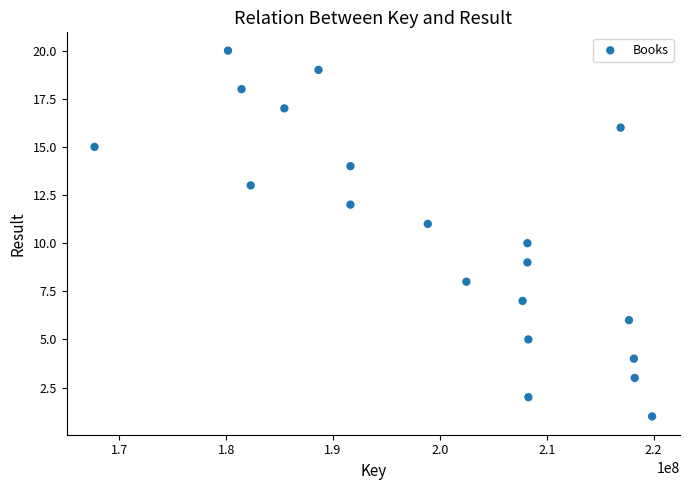

What is the range of X values (max minus min)?

52170183